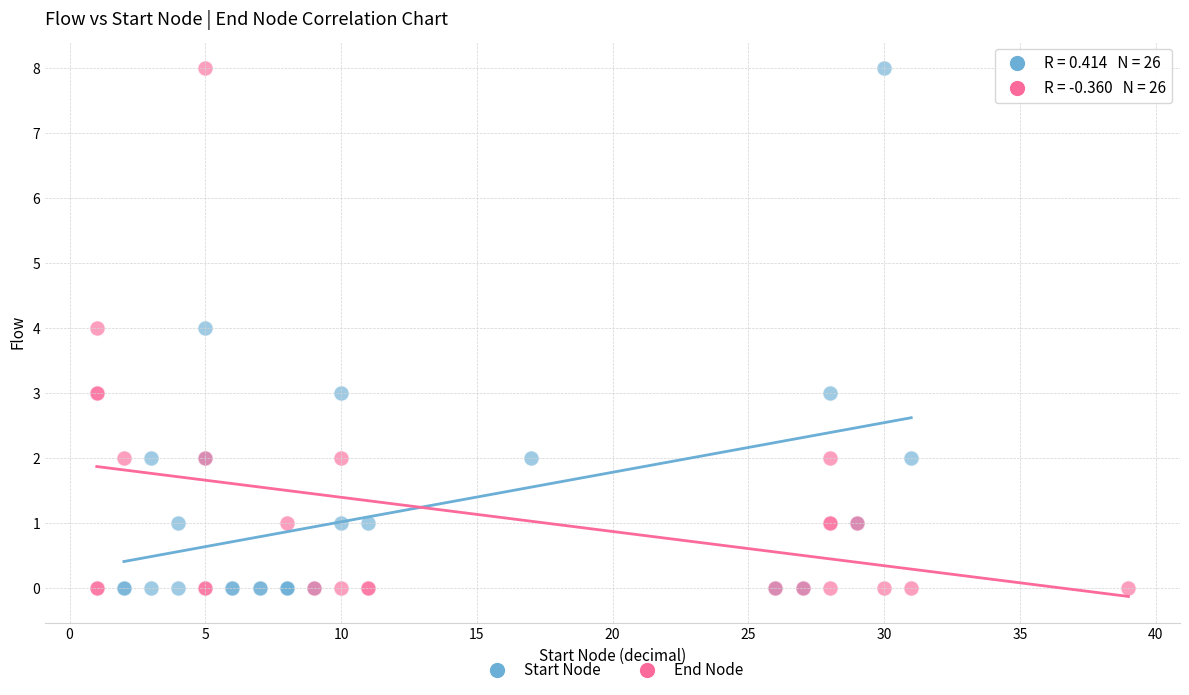

What are all the series names shown in the legend?

Start Node, End Node